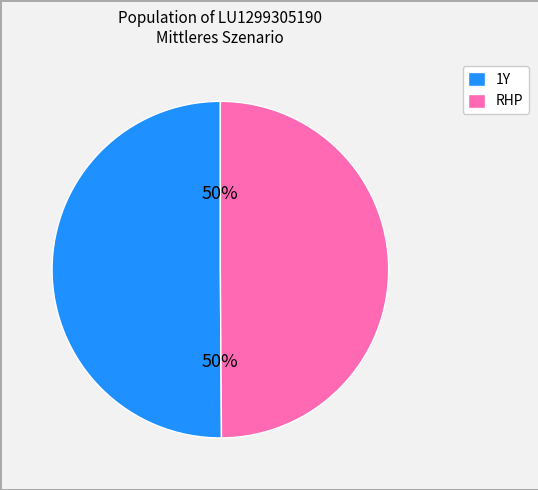

Count the number of slices in the pie.

2